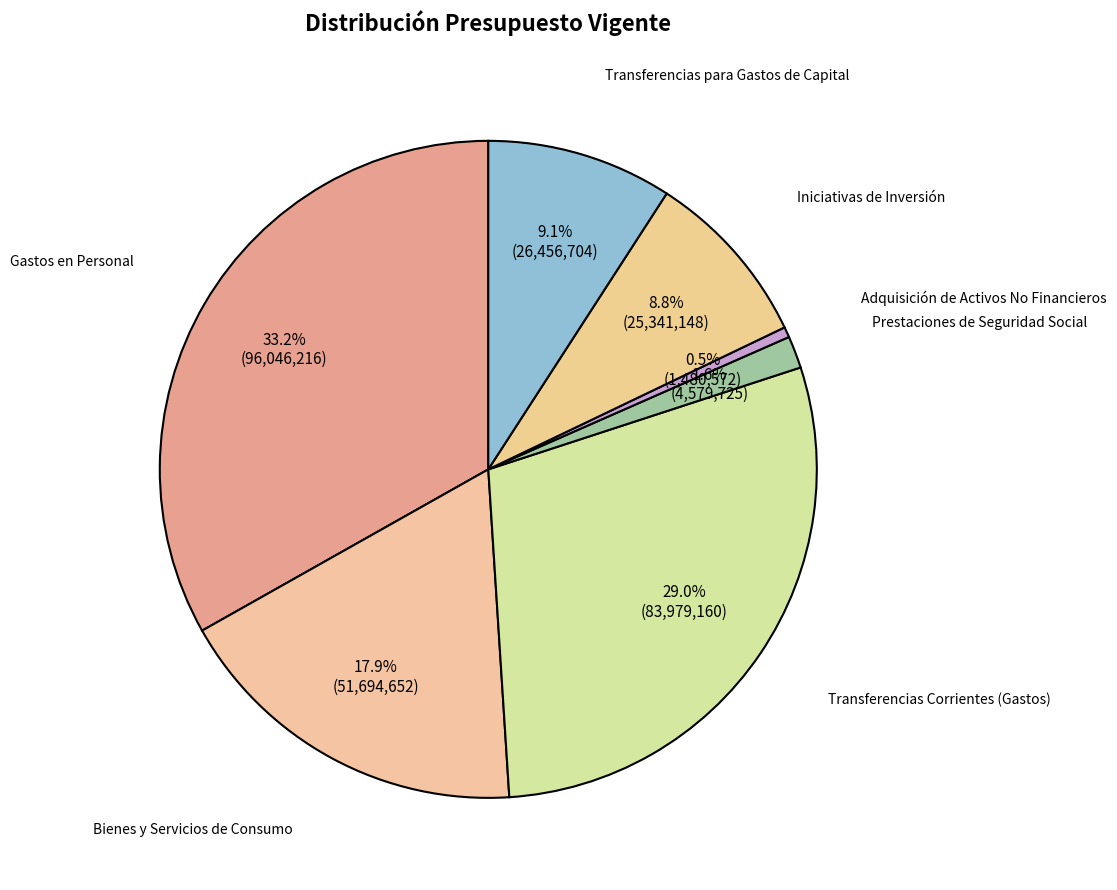

To the nearest percent, what portion does Transferencias Corrientes (Gastos) represent?

29%